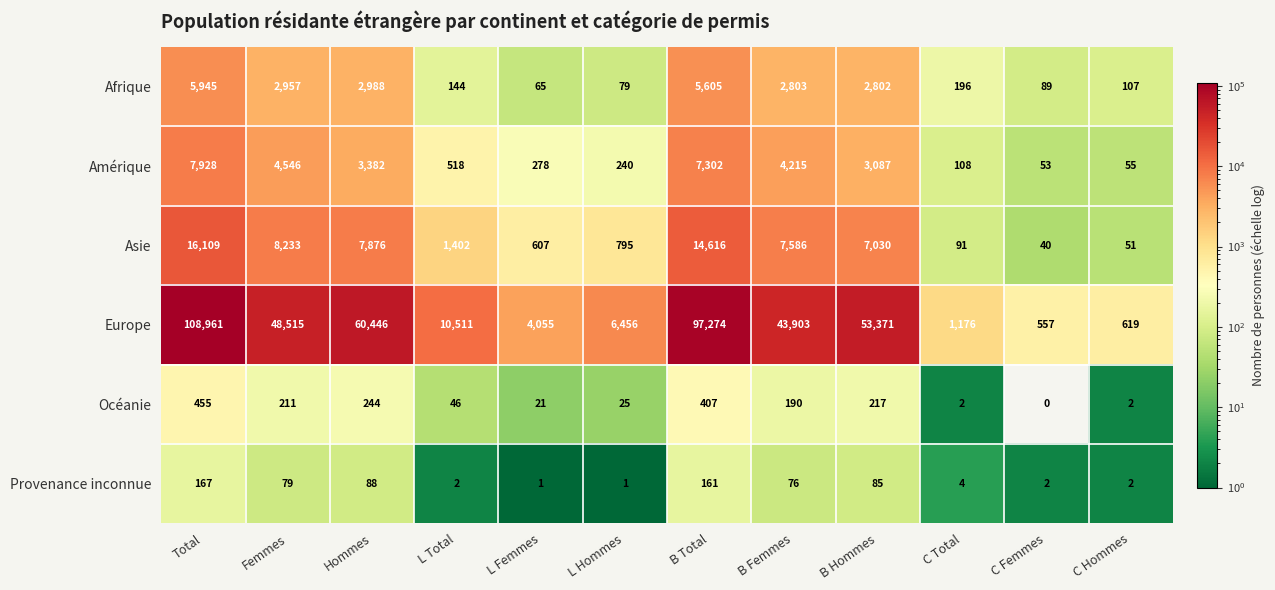

At how many categories does at least one series exceed 78267?

2